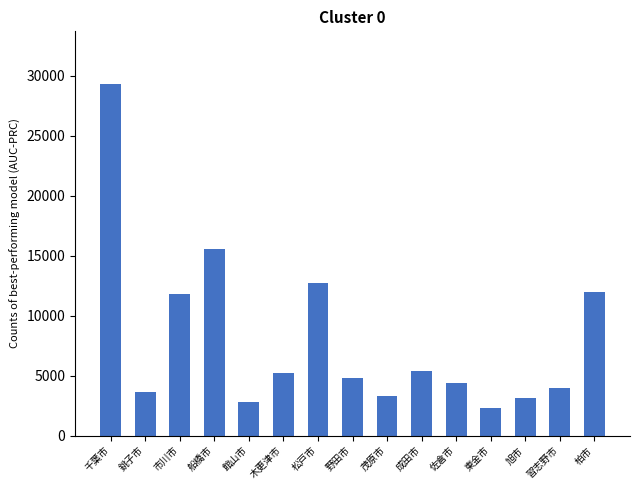

What is the approximate value at 佐倉市, to the nearest 100?

4400